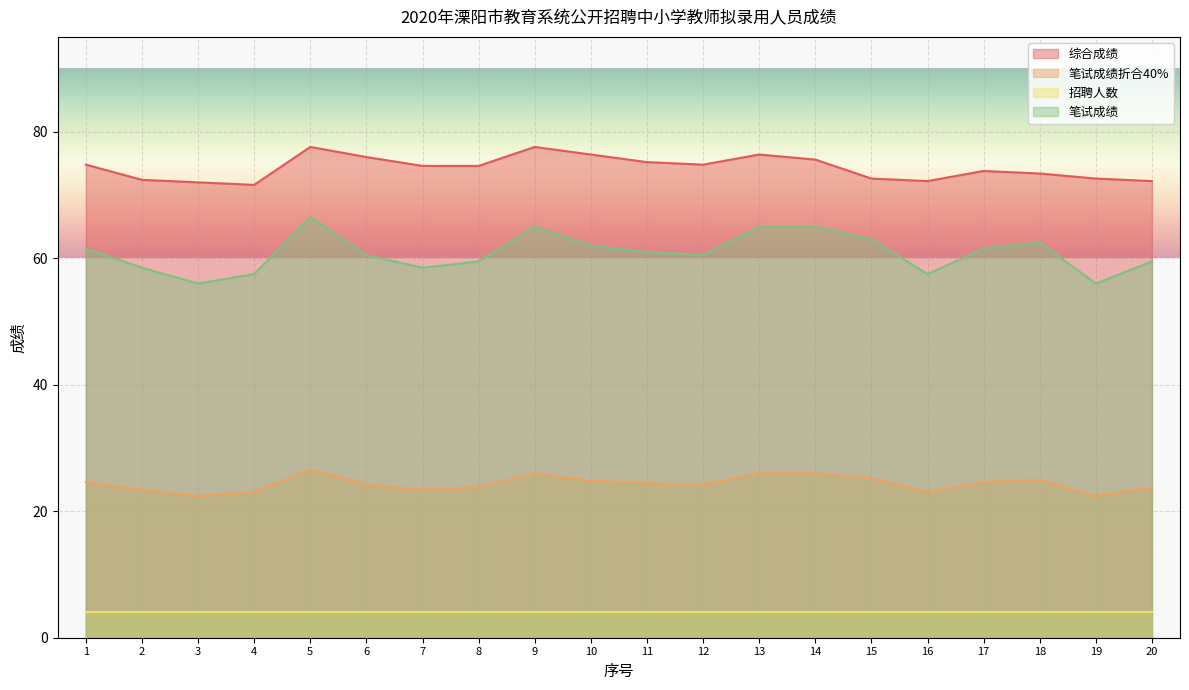

What is the difference between the 综合成绩 values at 3 and 16?

0.2